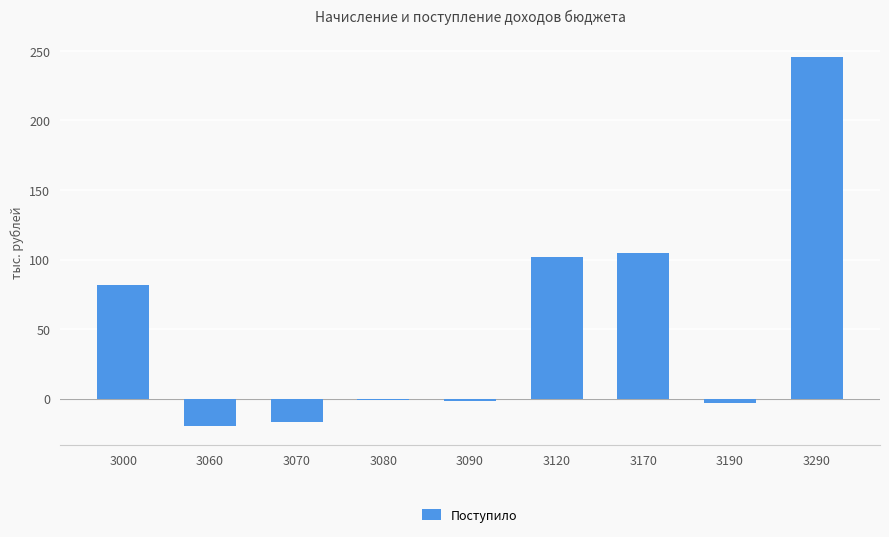

Which category has the lowest value across all series?

3060